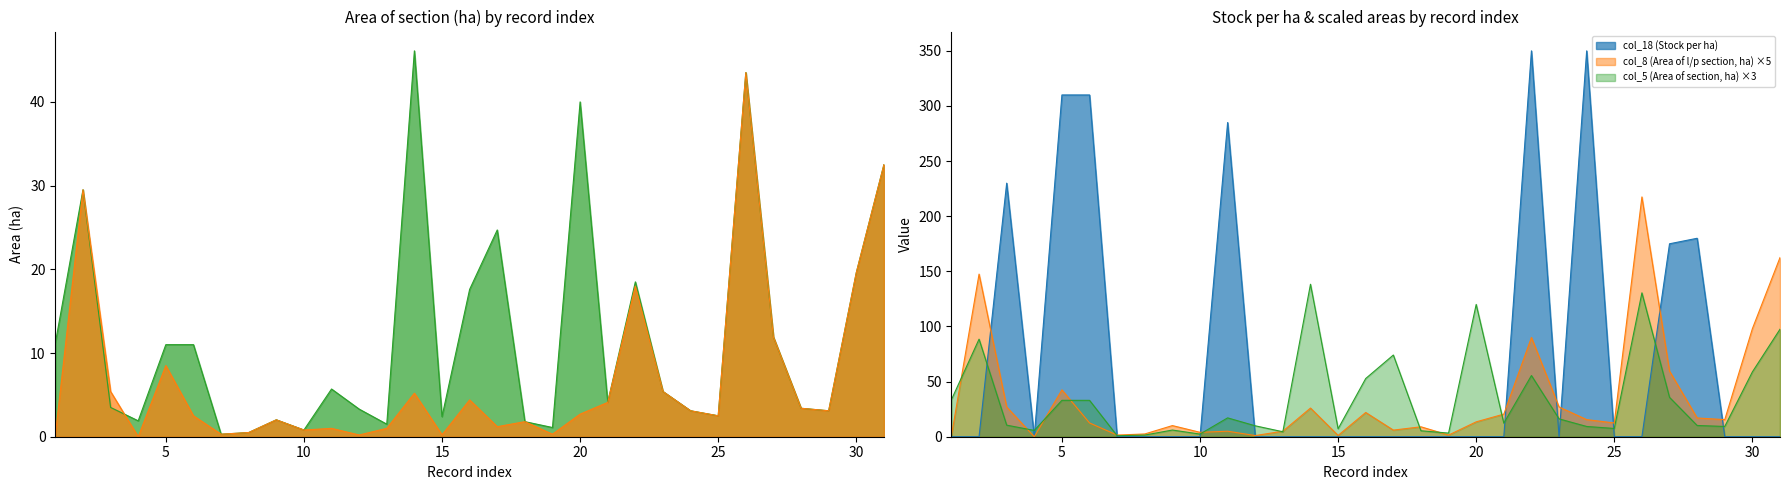

Which series has the widest spread of values?

col_18 (Stock per ha)